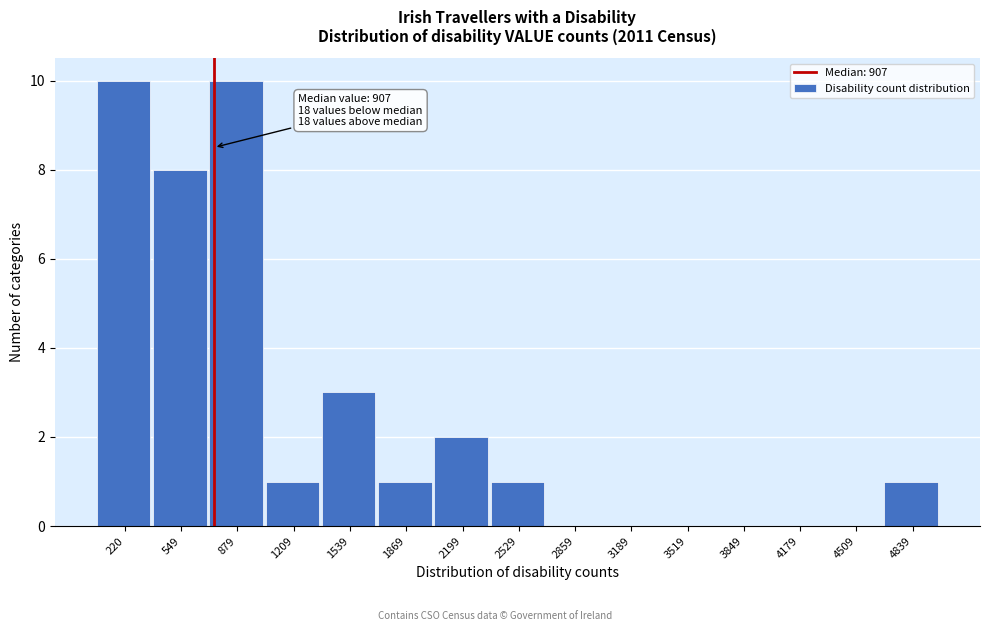

Reading right to left, list all the values displayed in this chart.

4839=1	4509=0	4179=0	3849=0	3519=0	3189=0	2859=0	2529=1	2199=2	1869=1	1539=3	1209=1	879=10	549=8	220=10